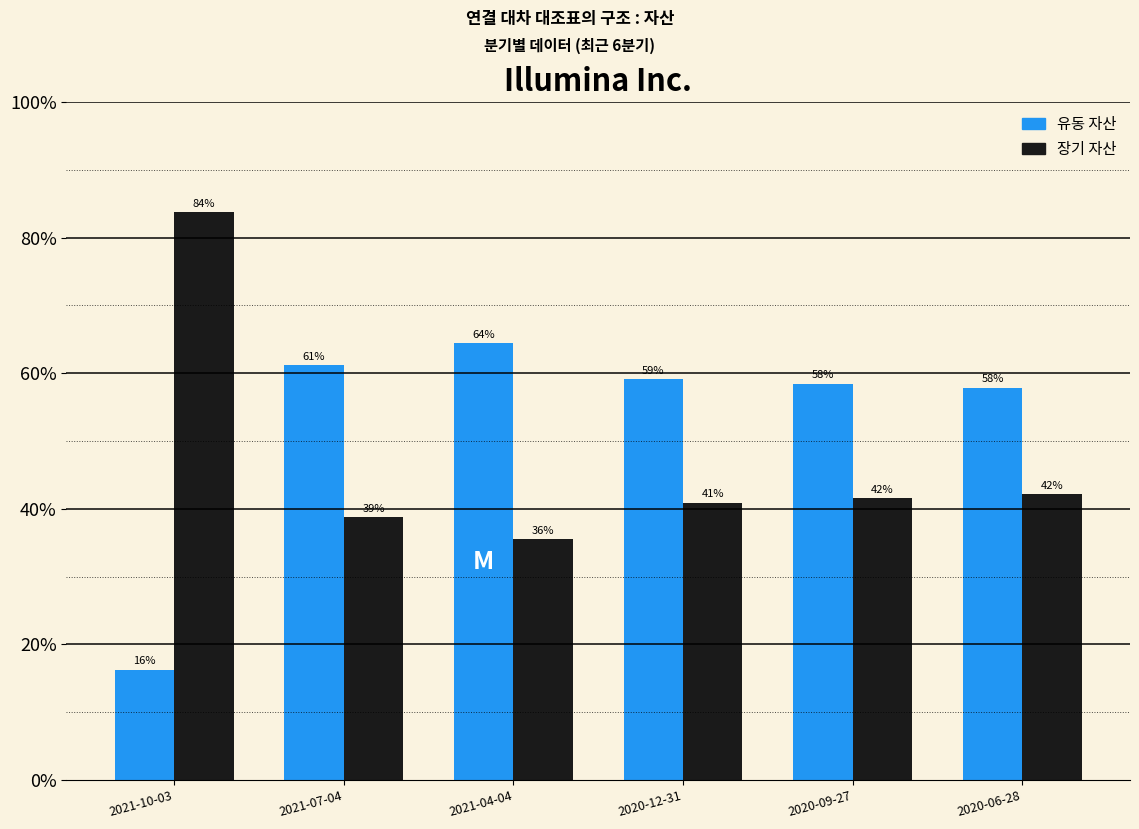

True or false: 장기 자산 has a value of 0.4 at 2020-06-28.

True